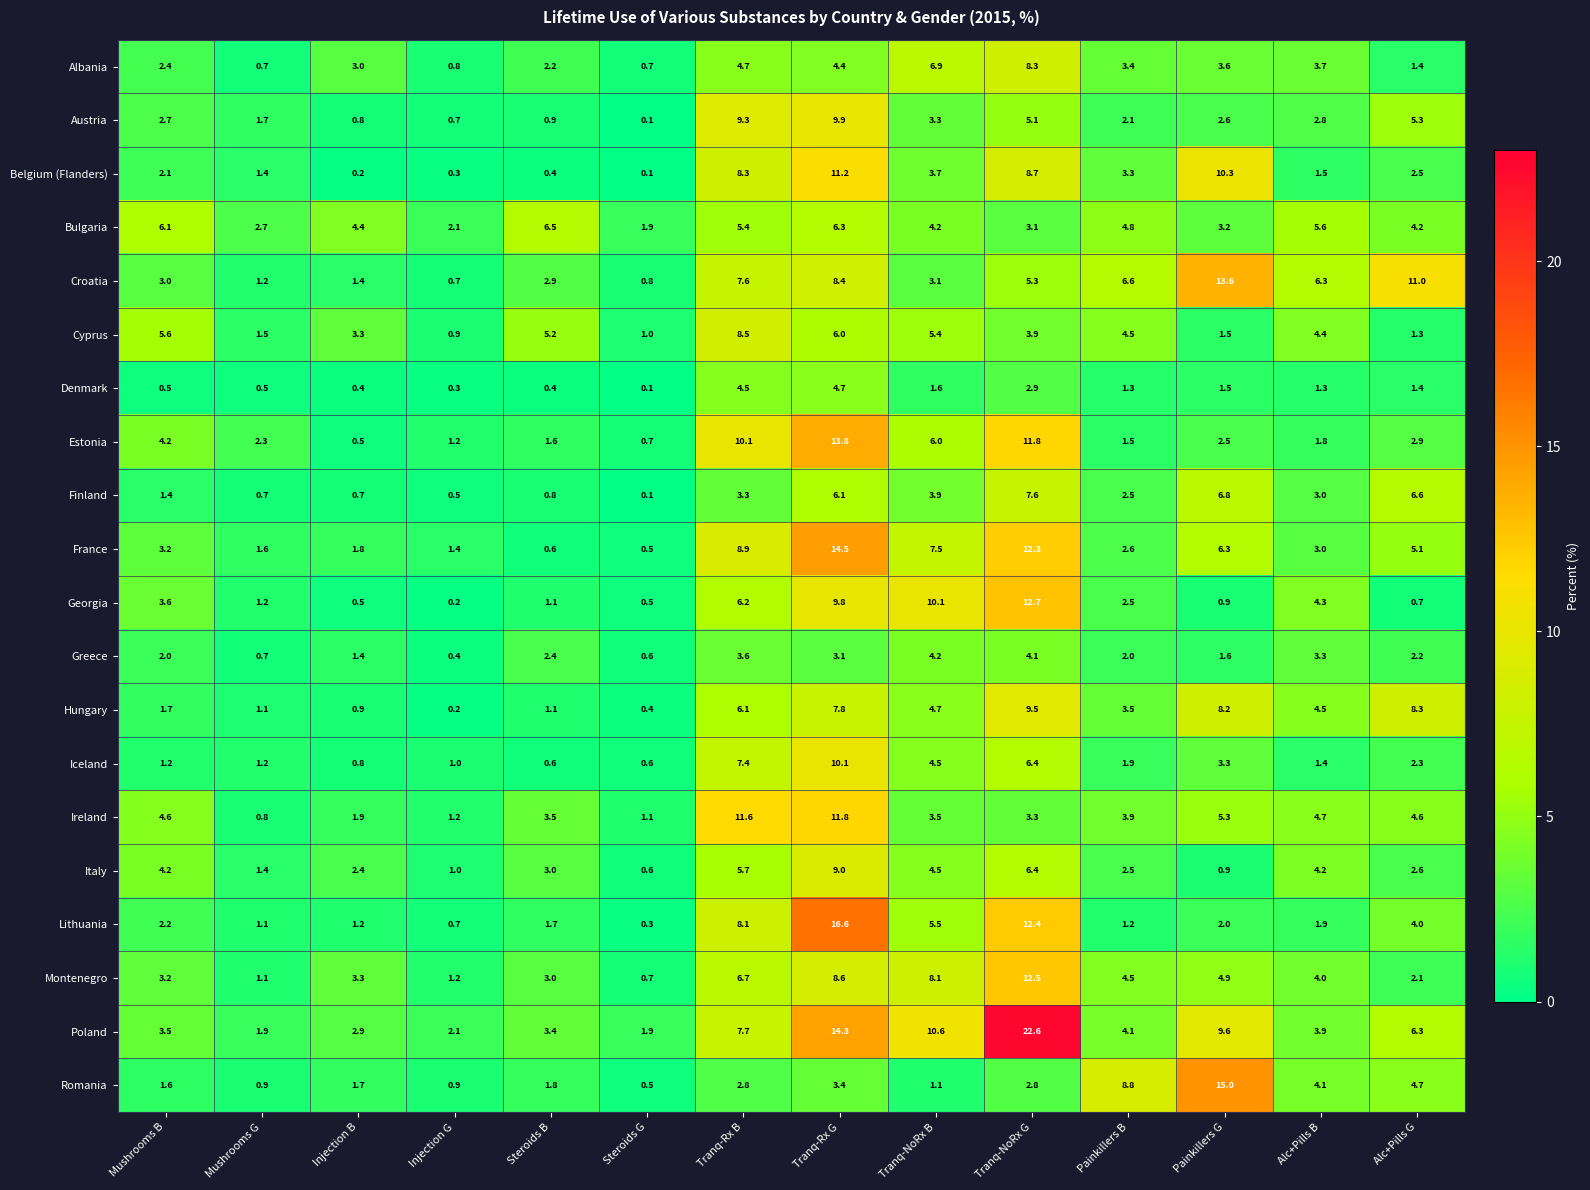

What is the spread (max minus min) of values at Injection G?

1.9